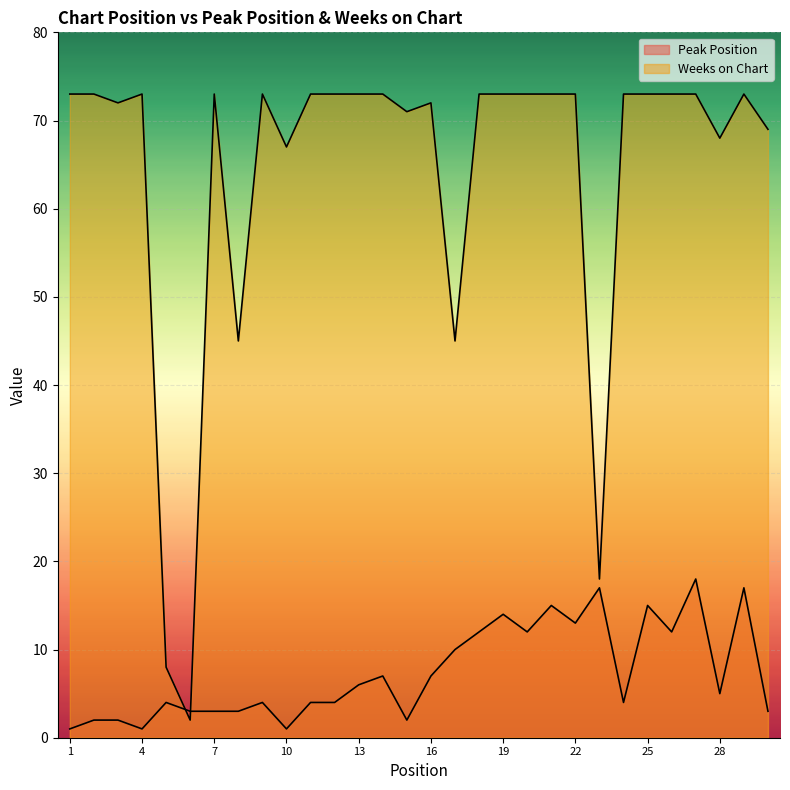

True or false: Peak Position and Weeks on Chart intersect in this chart.

True